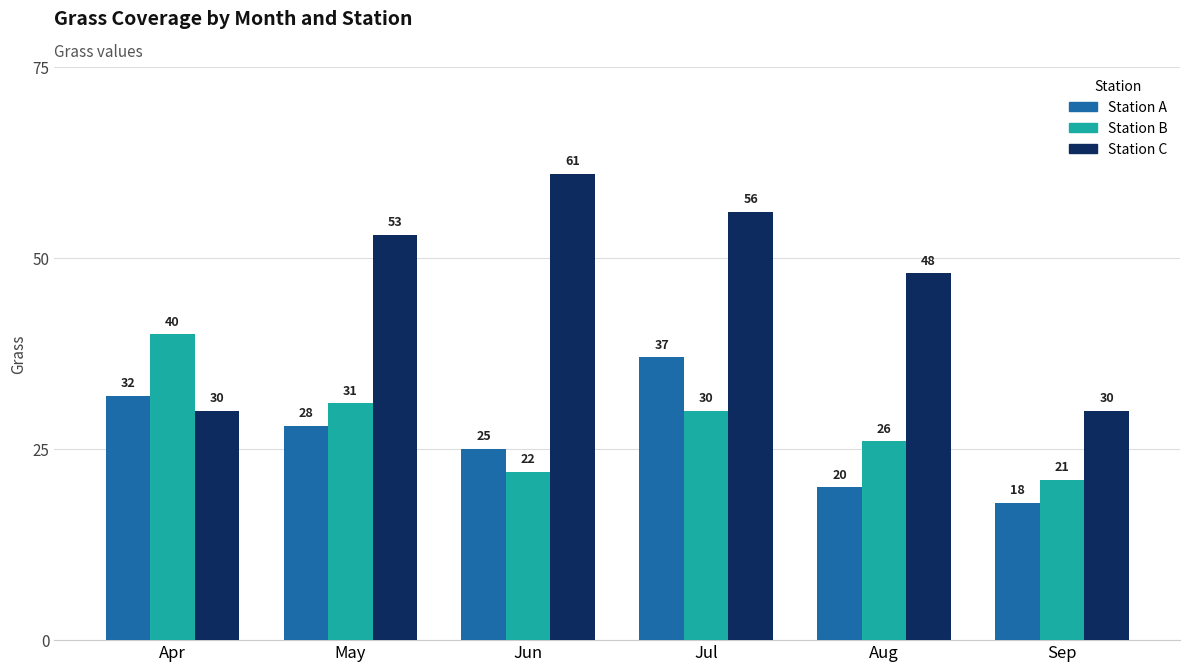

What is the spread (max minus min) of values at Jul?

26